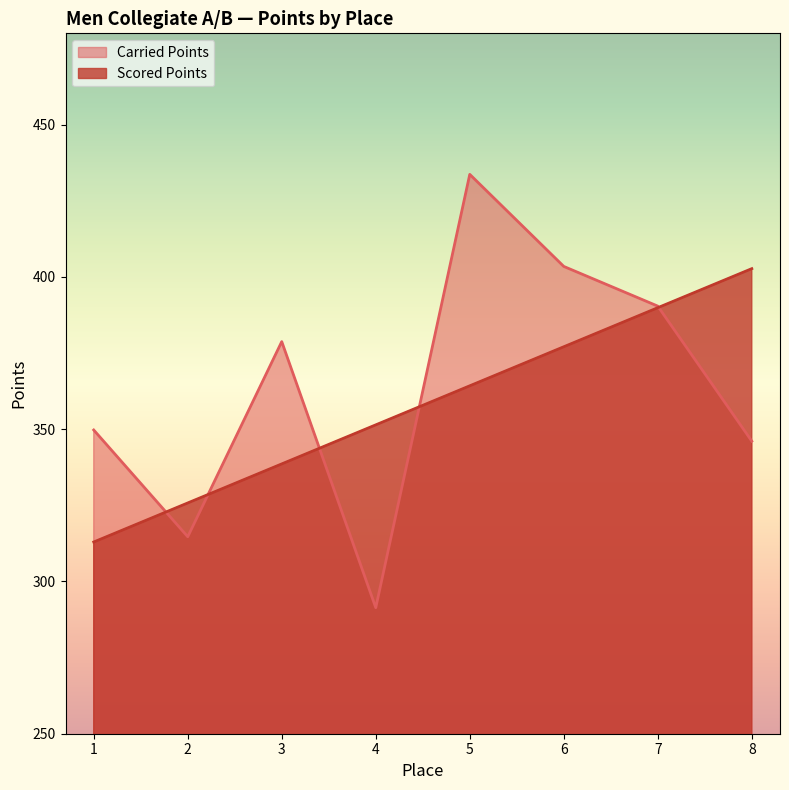

At which category is the sum across all series the highest?

5